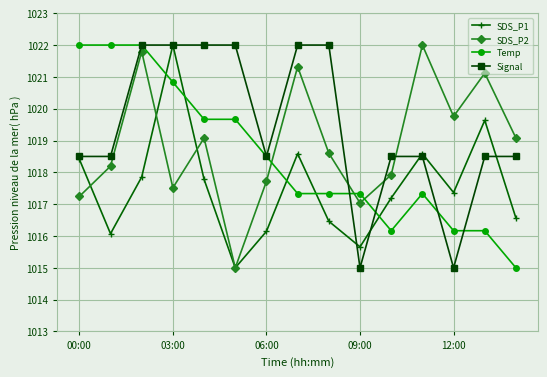

How many times do Signal and SDS_P2 cross each other?

3